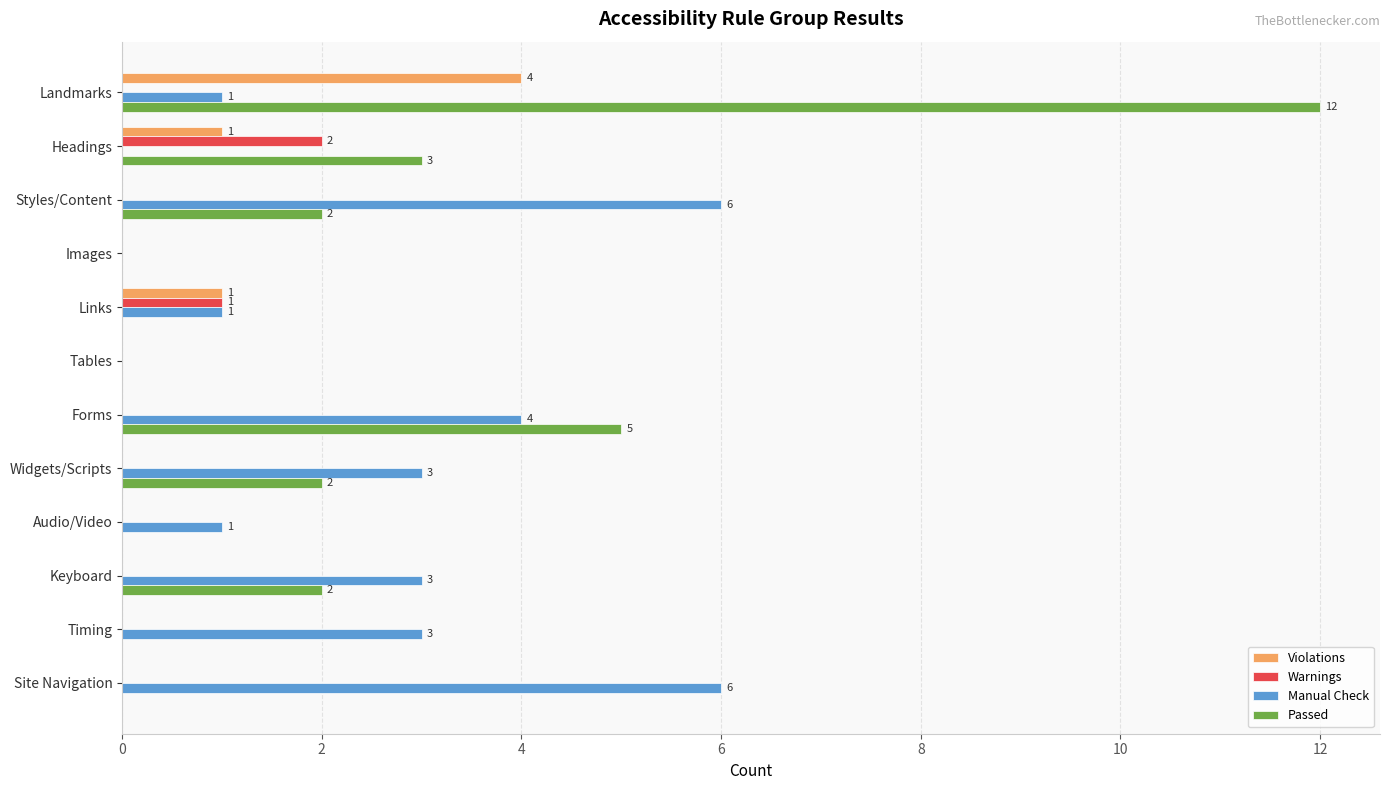

What are all the series names shown in the legend?

Violations, Warnings, Manual Check, Passed